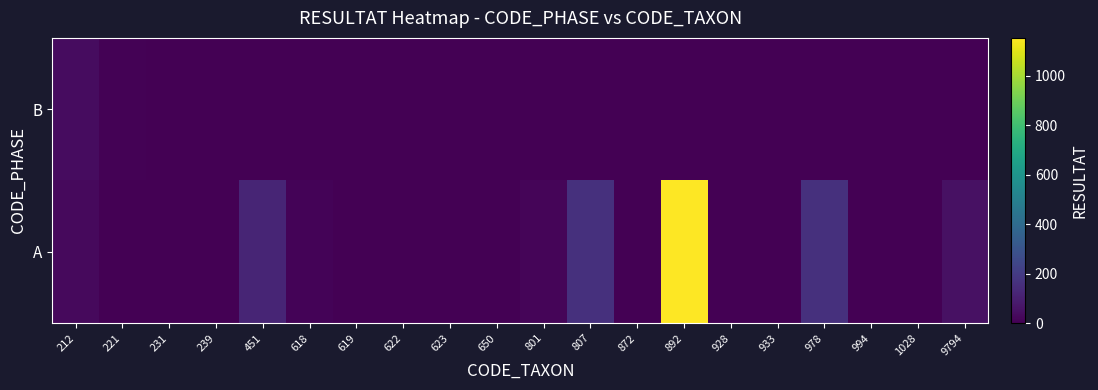

Reading left to right, extract all data points from this chart.

A: 212=31	221=2	231=1	239=0	451=120	618=10	619=1	622=3	623=2	650=3	801=16	807=160	872=2	892=1152	928=1	933=2	978=160	994=1	1028=4	9794=50
B: 212=40	221=6	231=0	239=2	451=0	618=0	619=0	622=0	623=0	650=0	801=0	807=0	872=0	892=0	928=0	933=0	978=0	994=0	1028=0	9794=0